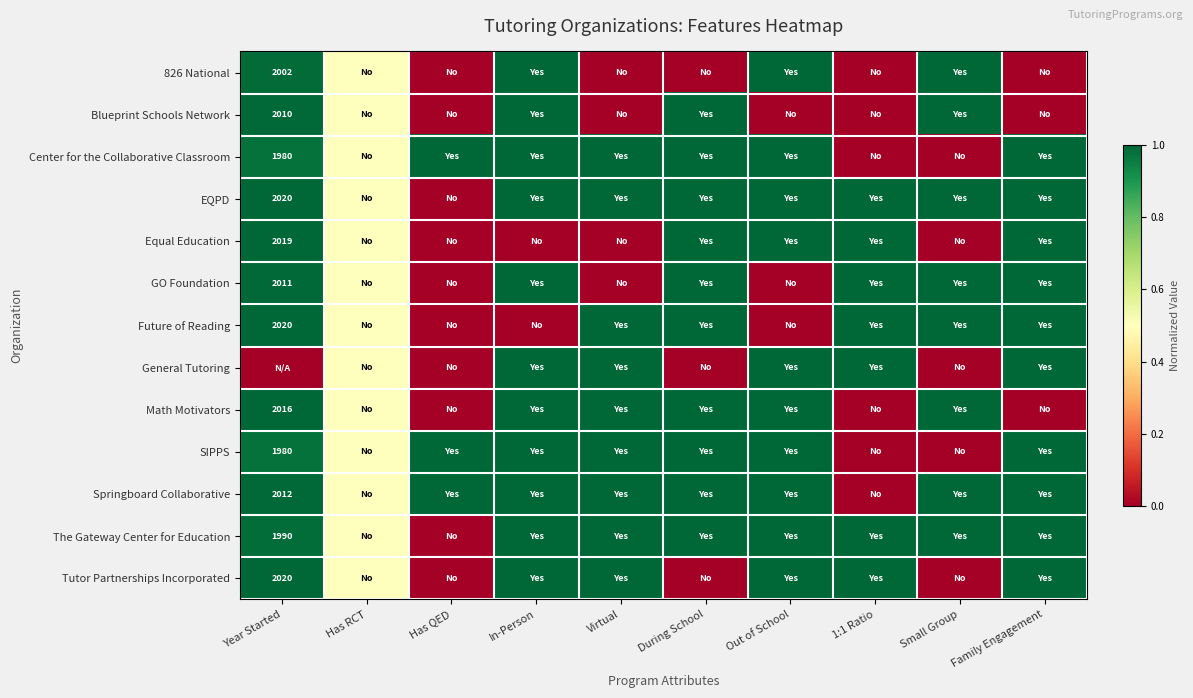

The Math Motivators series shows 0.3 at Virtual. True or false?

False